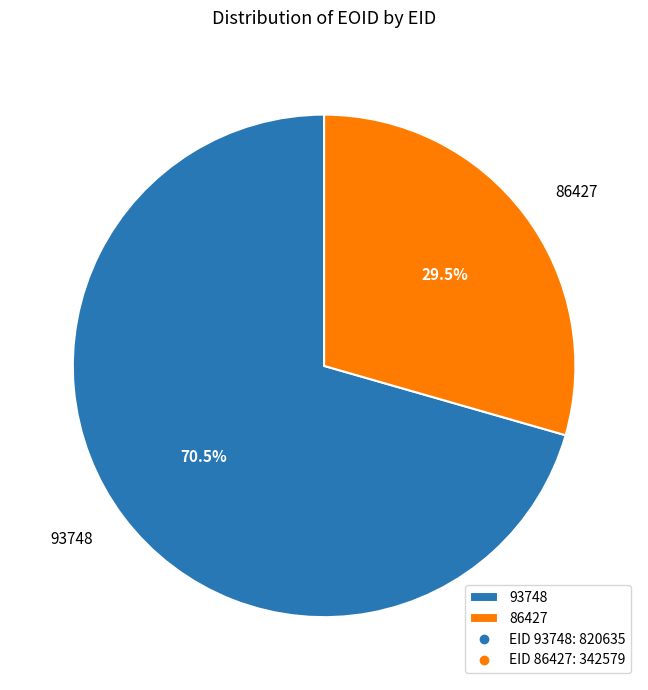

Which has a higher value, 86427 or 93748?

93748